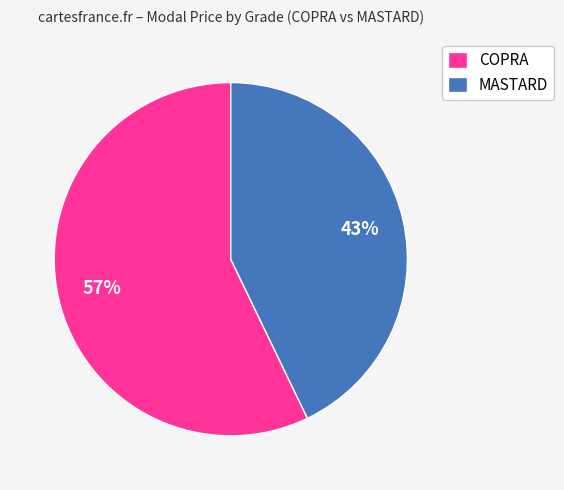

Between MASTARD and COPRA, which is larger?

COPRA